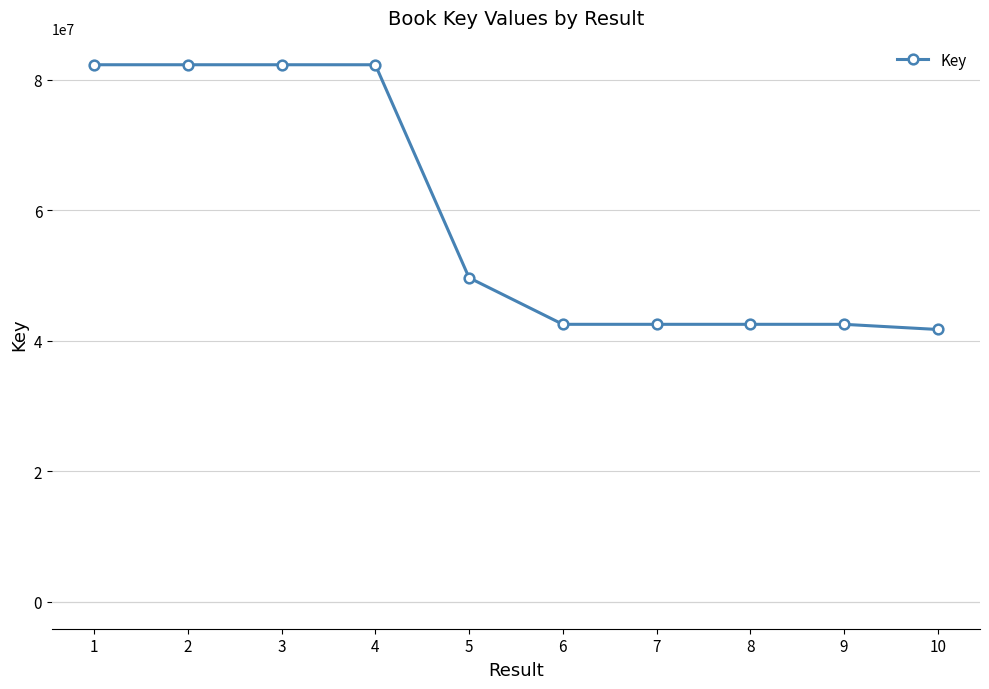

The value at 8 is 42536540. True or false?

True